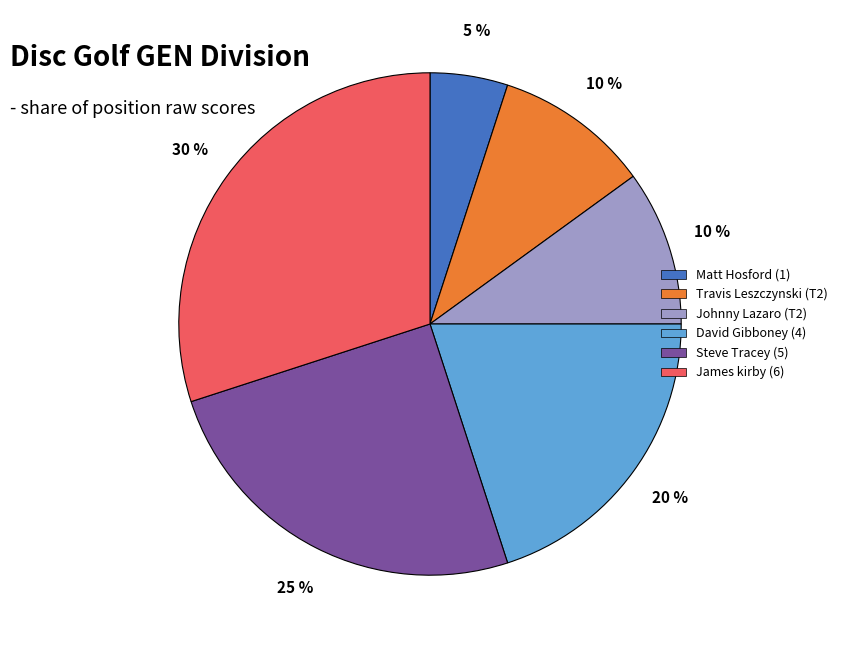

What is the smallest slice in the pie chart?

Matt Hosford (1)